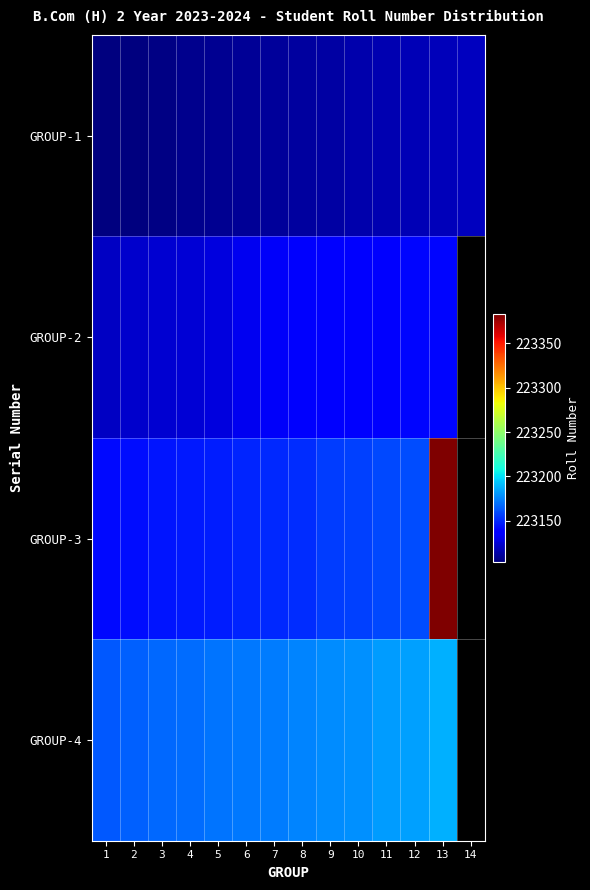

Is it true that GROUP-2 equals 223139.0 at 11?

True